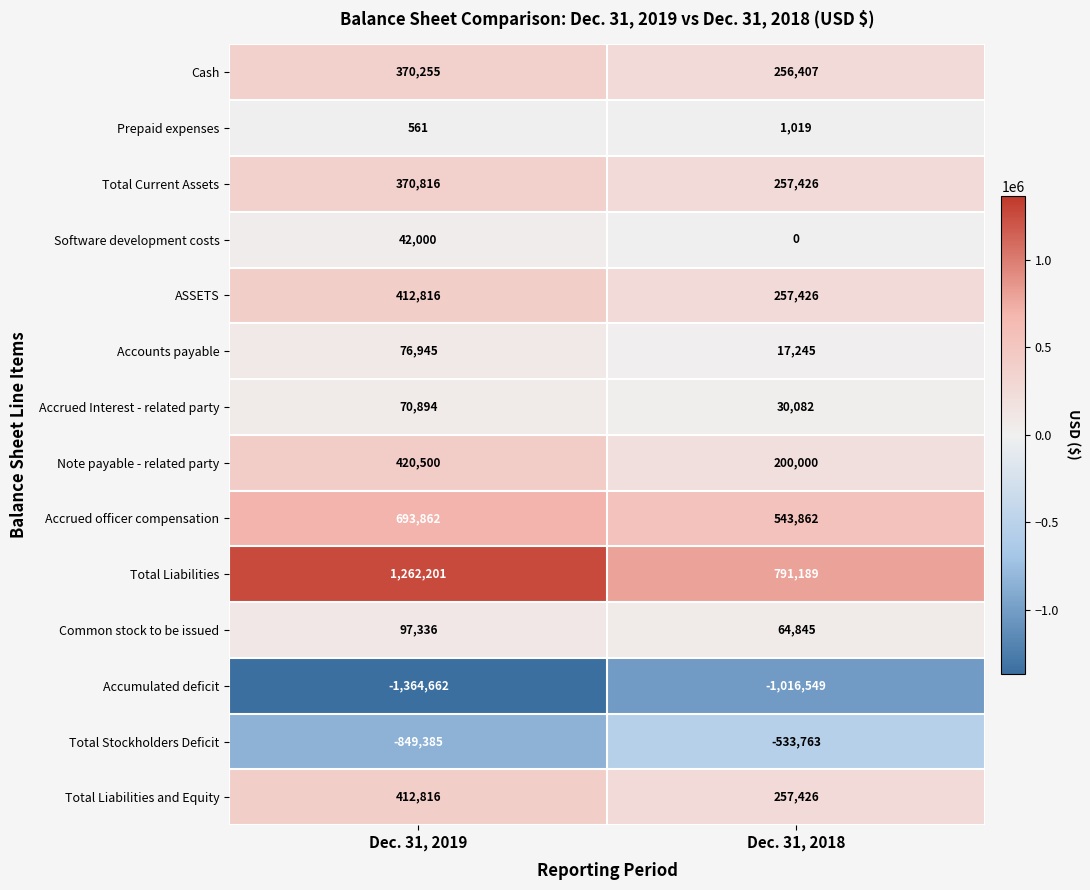

List the labels in order of Software development costs value, largest first.

Dec. 31, 2019, Dec. 31, 2018